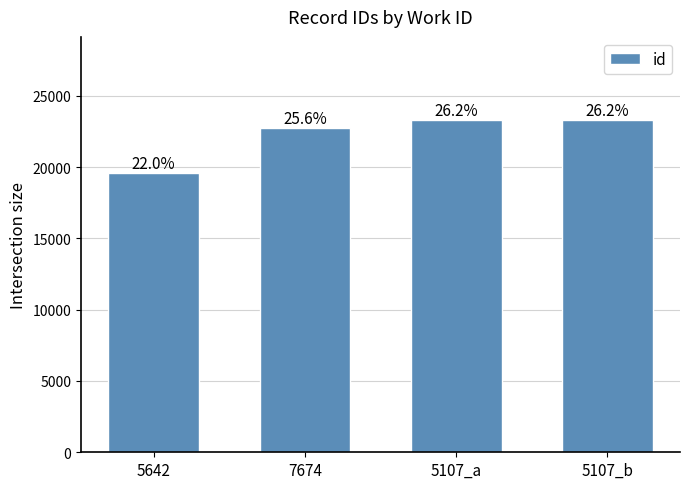

What is the smallest value displayed?

19567